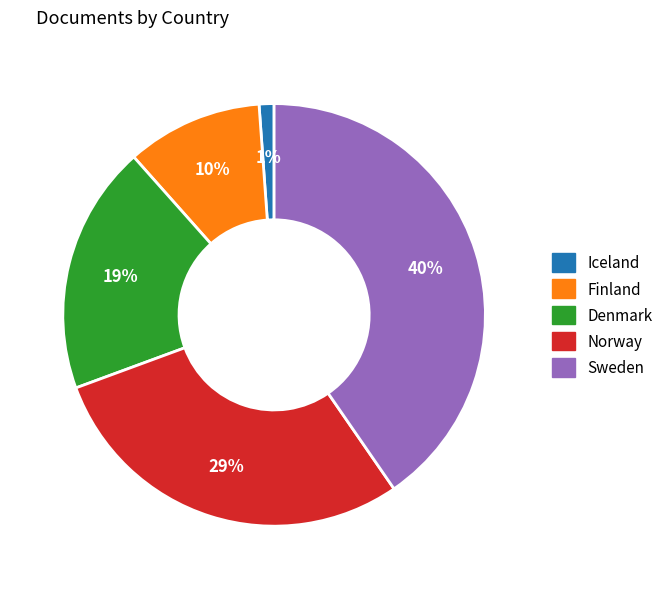

To the nearest percent, what is the difference between the largest and smallest slice percentages?

39%